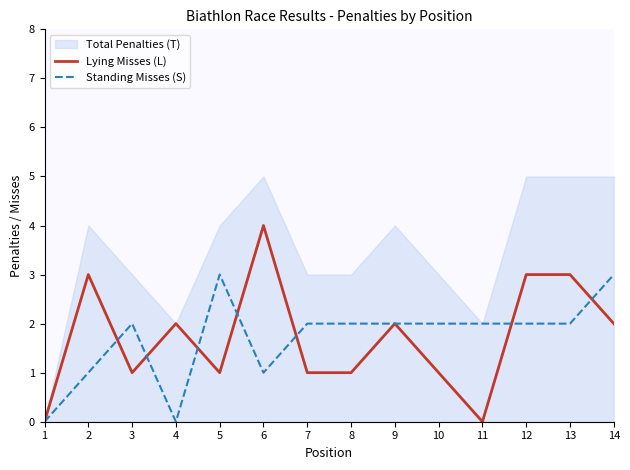

Is it true that Lying Misses (L) equals 2 at 4?

True